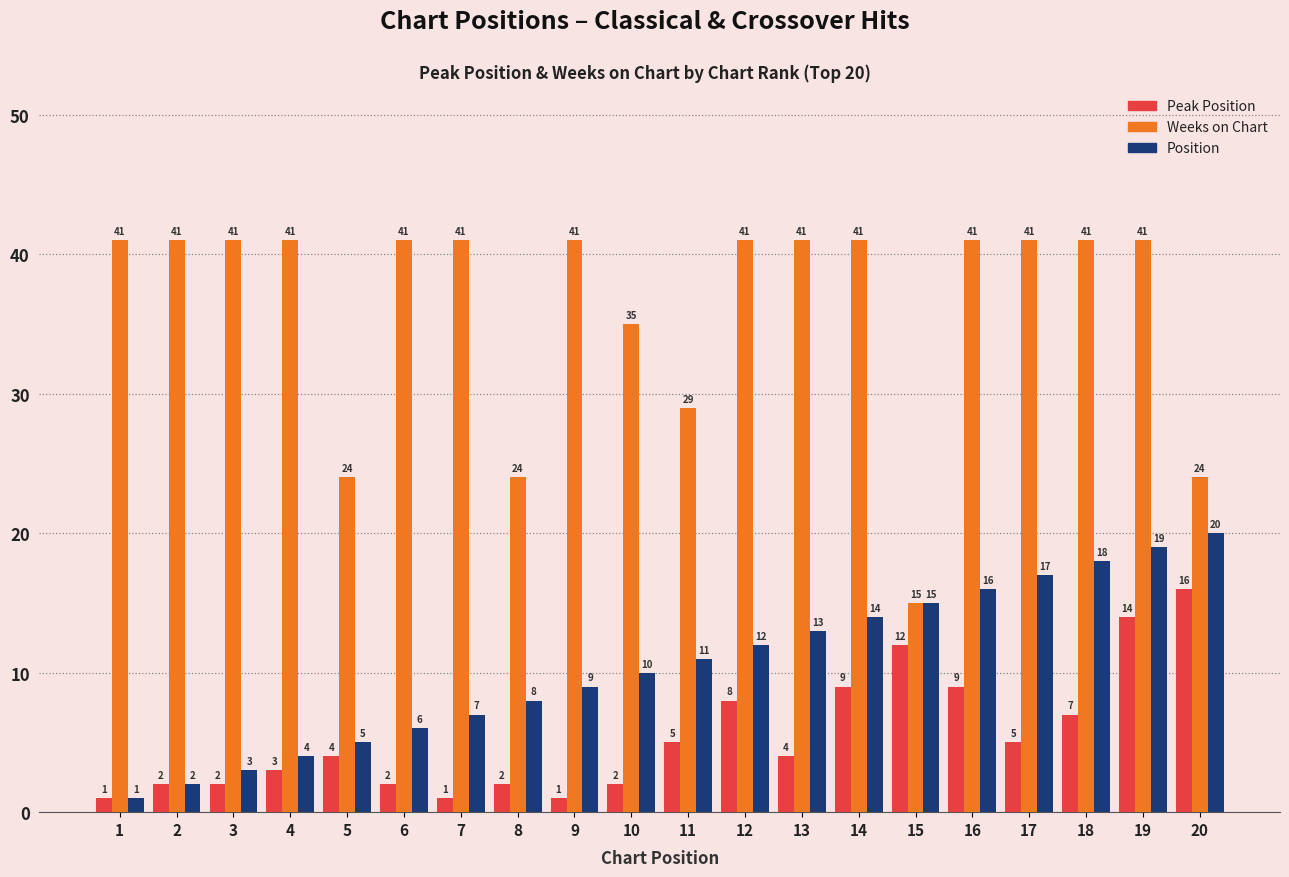

Which series changed the most between 5 and 9?

Weeks on Chart